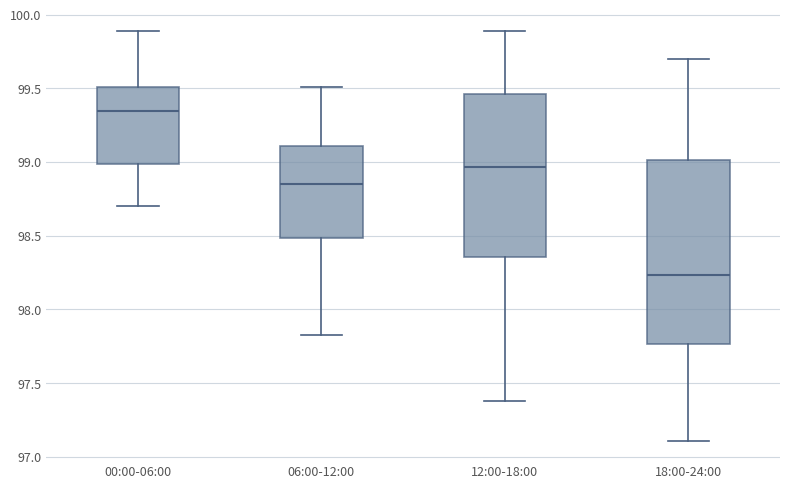

Which box is the tallest, from its lower edge to its upper edge?

18:00-24:00